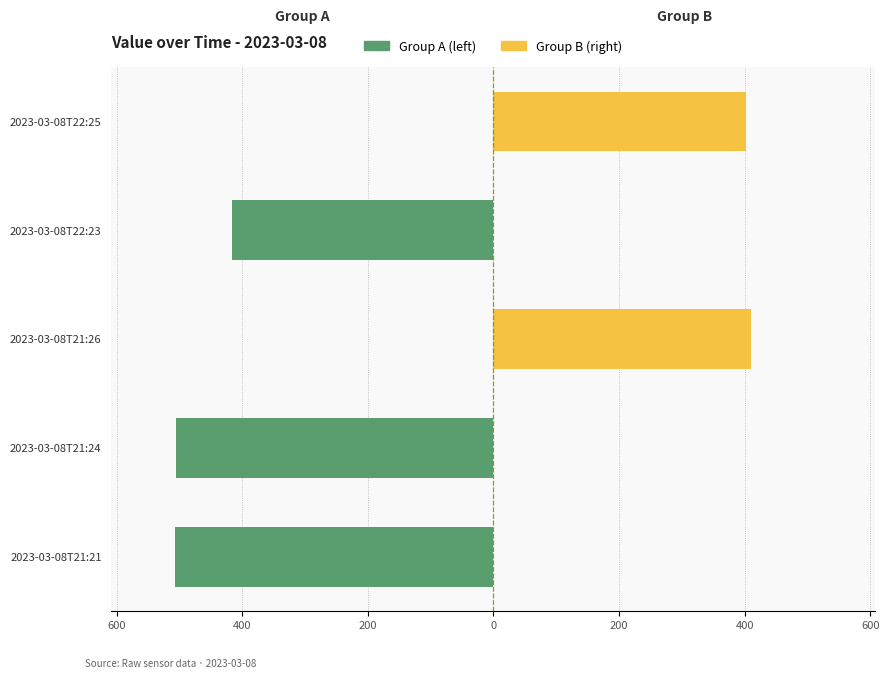

What are all the series names shown in the legend?

Group A (left), Group B (right)